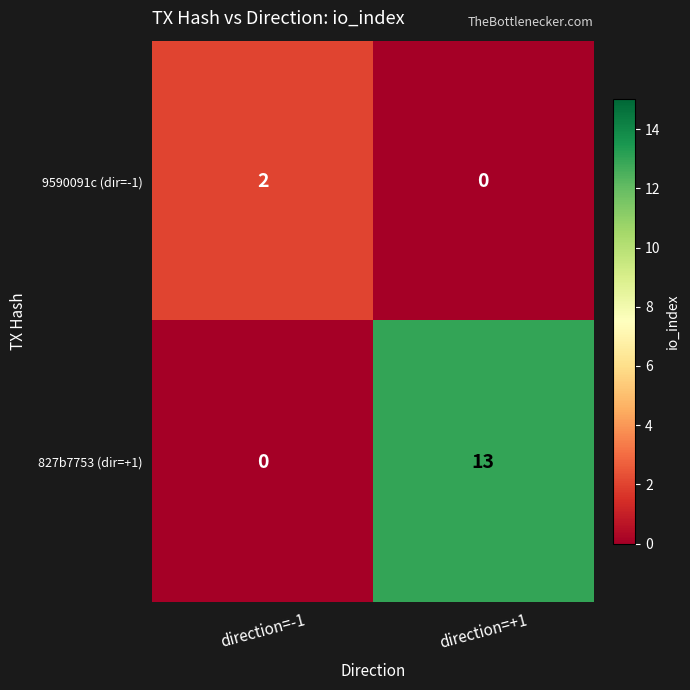

Between direction=-1 and direction=+1, which series saw the biggest shift?

827b7753 (dir=+1)